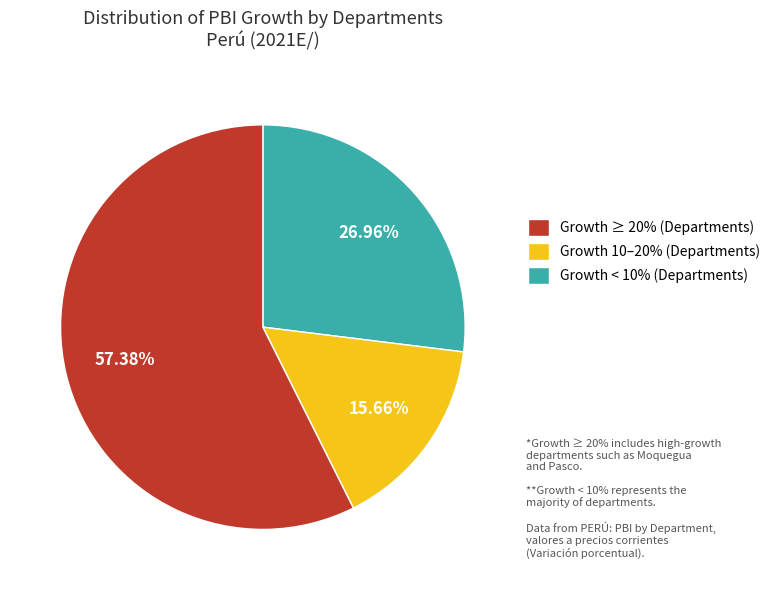

Do Growth ≥ 20% (Departments) and Growth 10–20% (Departments) together represent more than half of the pie?

No